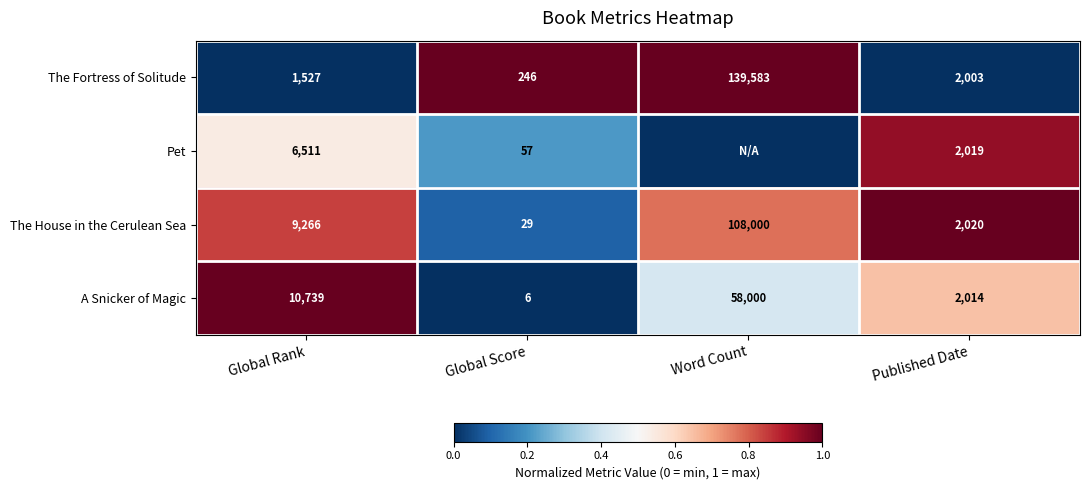

What is the sum of all The House in the Cerulean Sea values?

119315